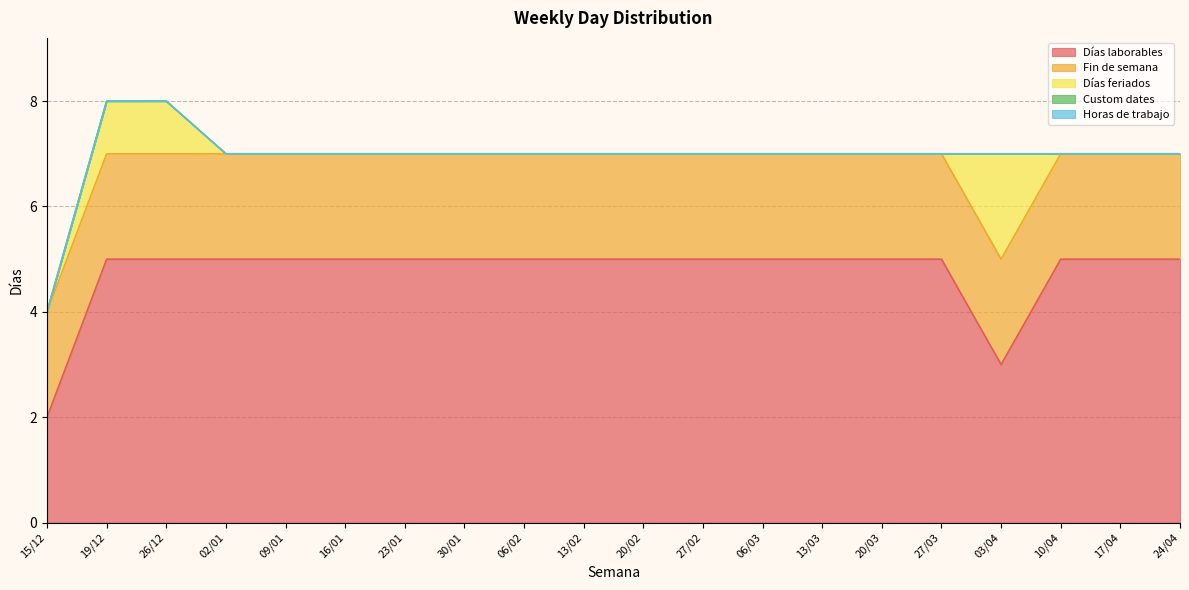

Does the chart display data point markers on the line(s)?

No